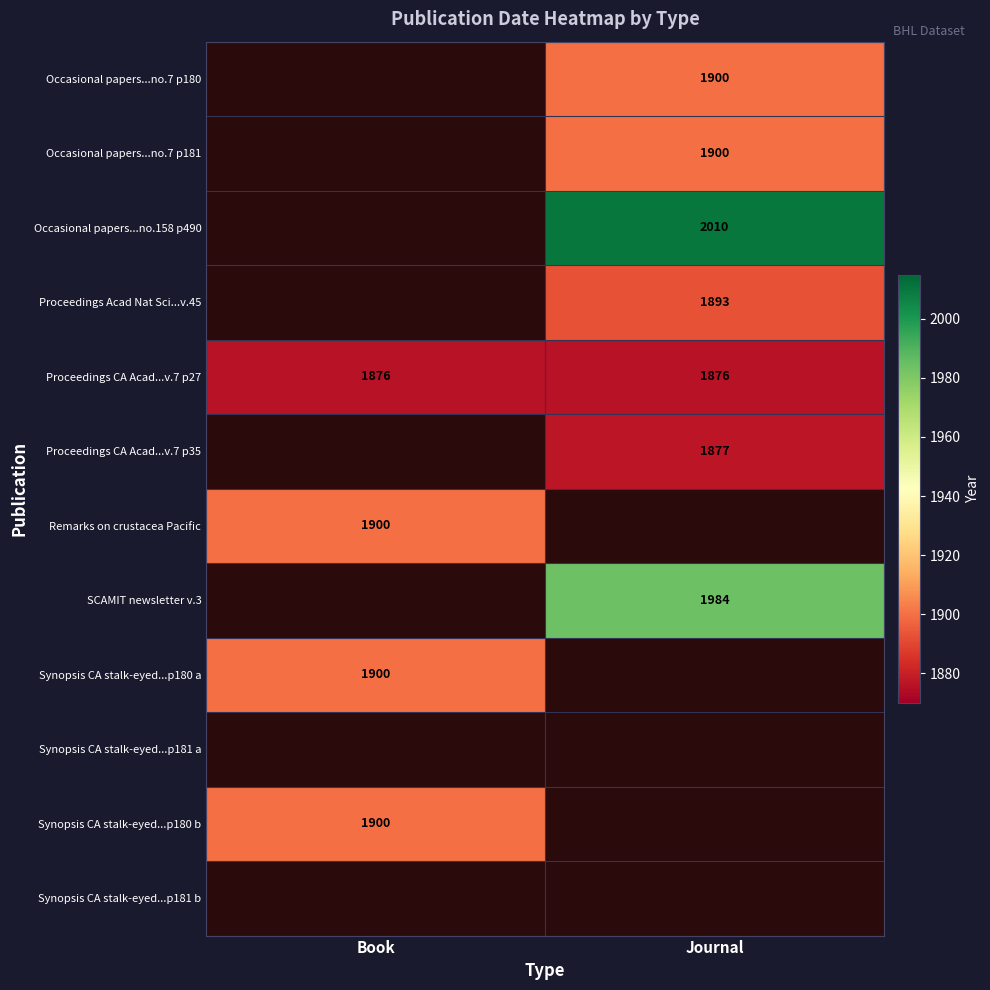

The value of Proceedings CA Acad...v.7 p27 at Book is 1876. True or false?

True